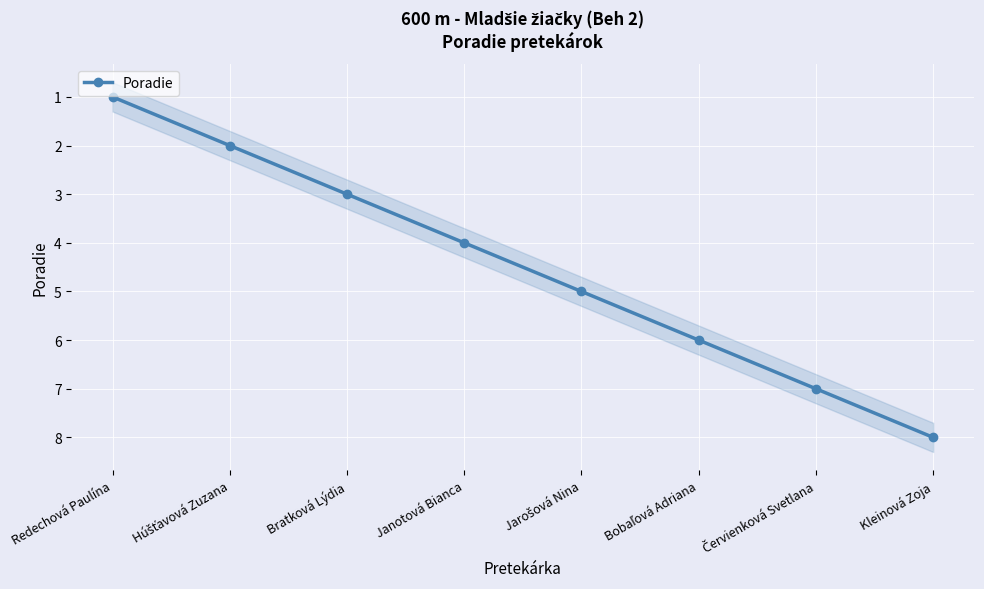

At which label is the value closest to 4?

Janotová Bianca